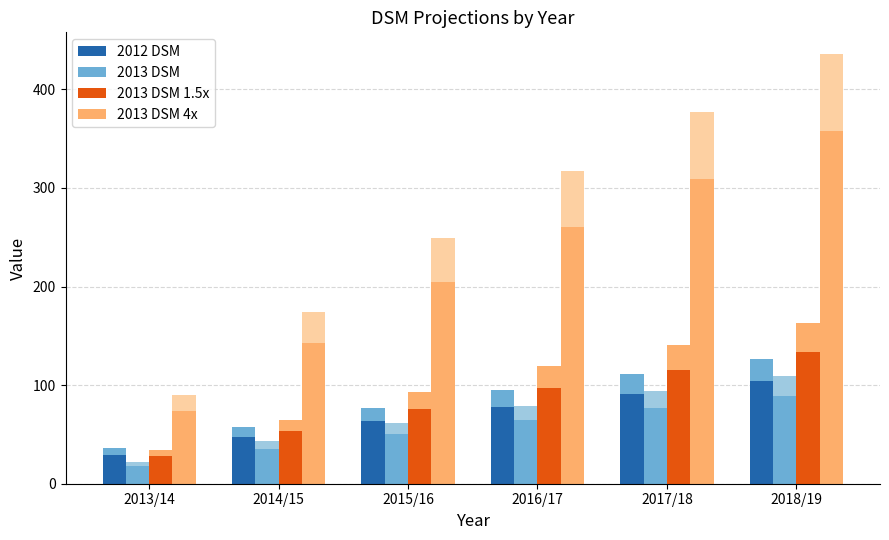

At 2018/19, list the series in order from largest to smallest.

2013 DSM 4x, 2013 DSM 1.5x, 2012 DSM, 2013 DSM